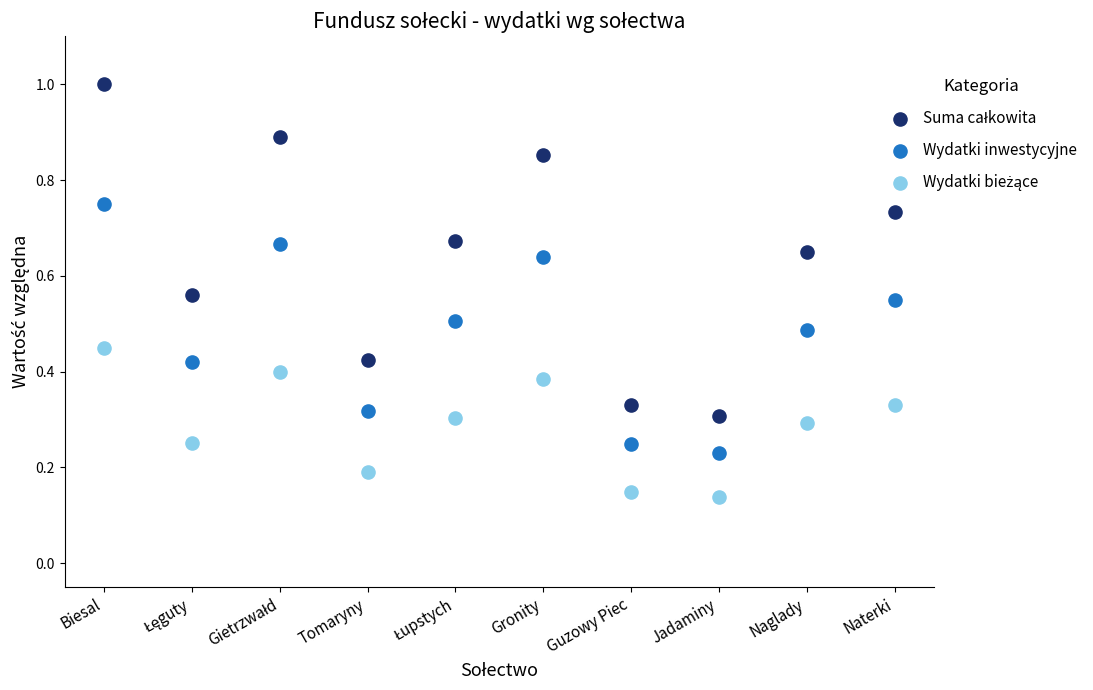

How many points are shown in the scatter plot?

30